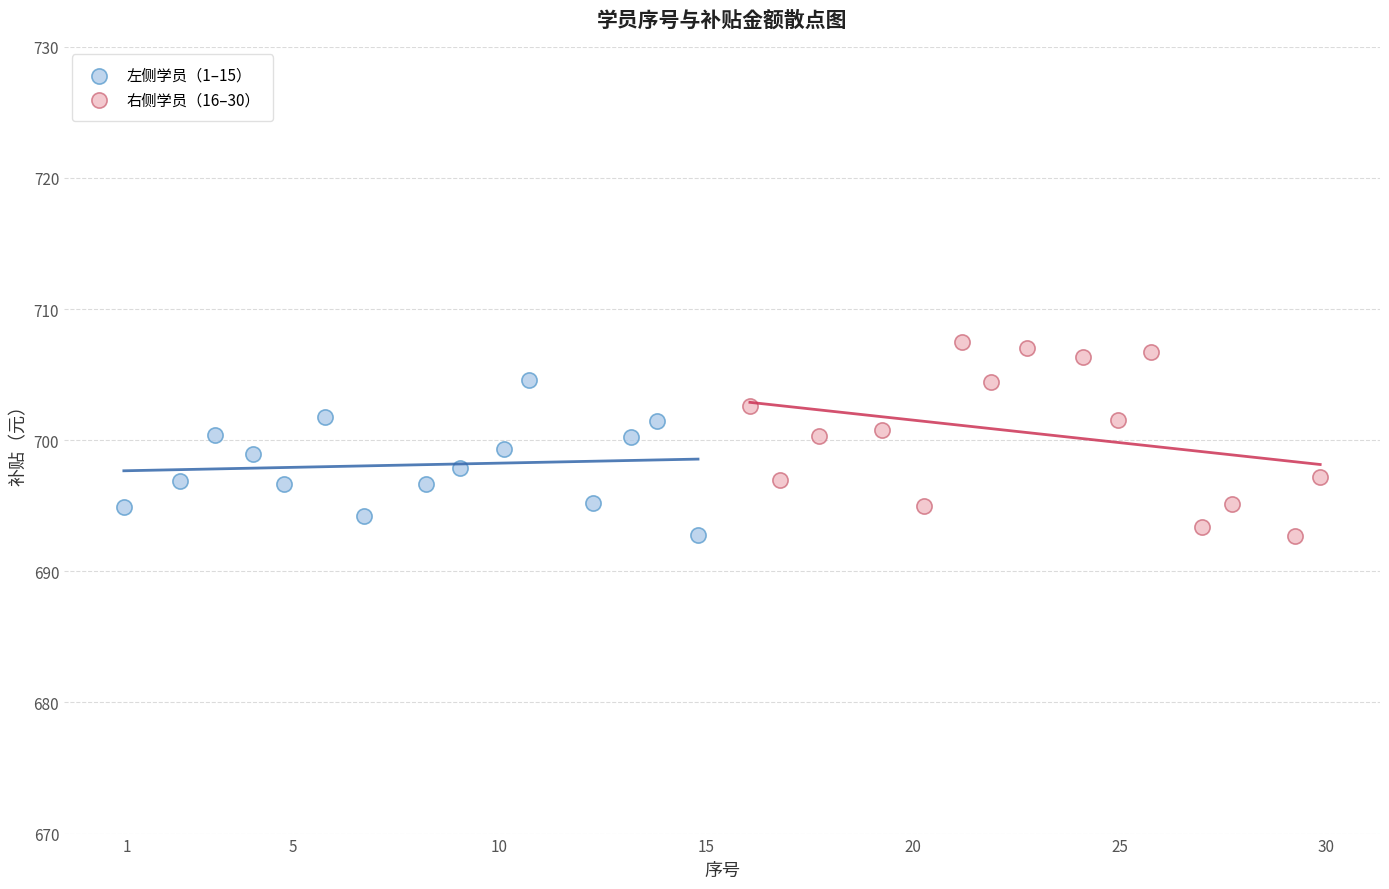

Which series has the largest Y range (max minus min)?

右侧学员（16–30）